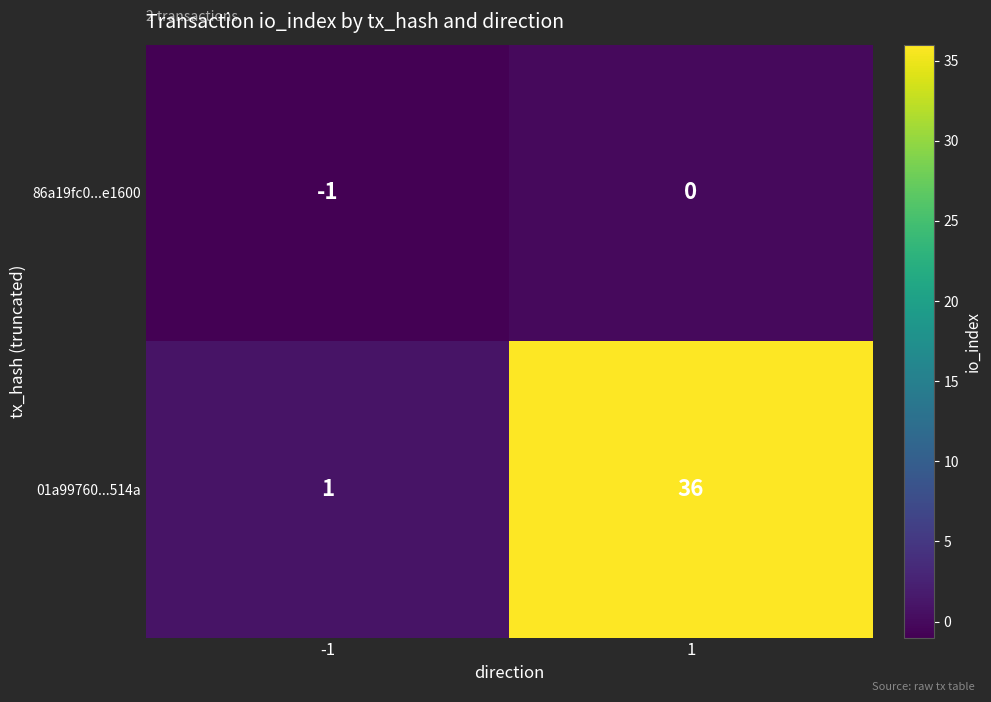

The 01a99760...514a series shows 0 at -1. True or false?

False